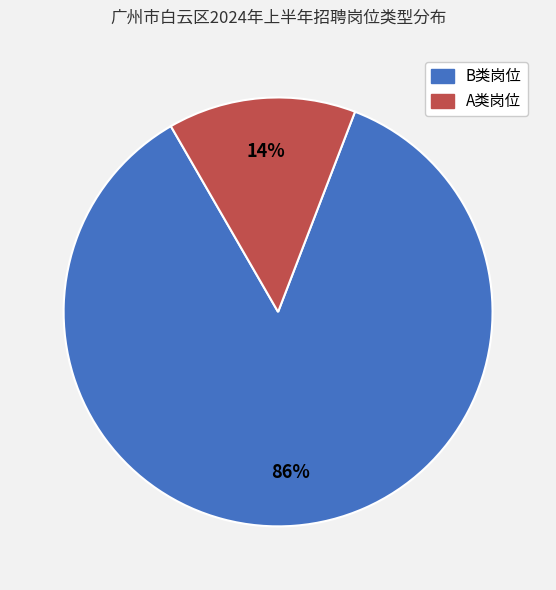

Is there any slice that represents more than half of the pie?

Yes